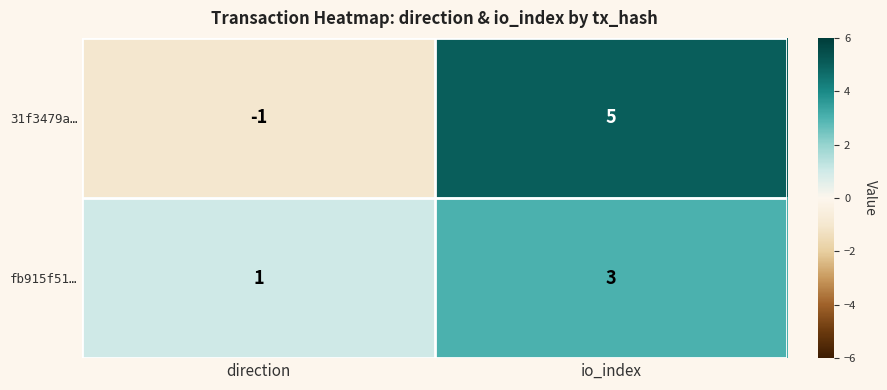

List the series in order of their peak value, lowest first.

fb915f51…, 31f3479a…